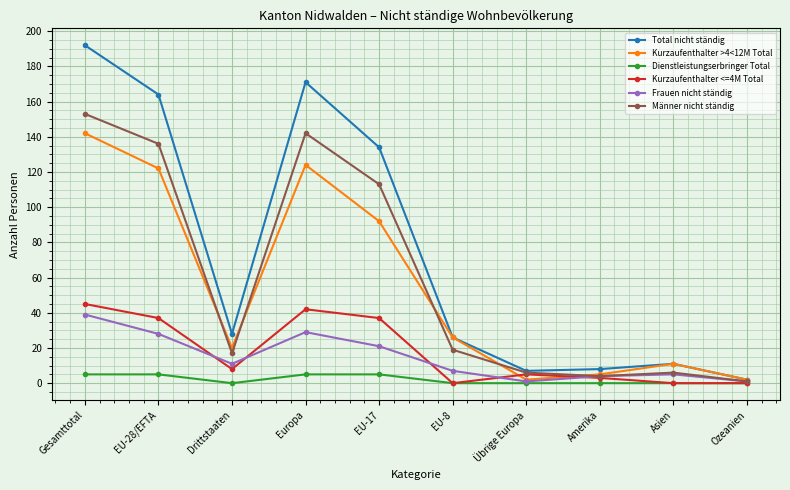

Where is the first local minimum for Kurzaufenthalter >4<12M Total?

Drittstaaten